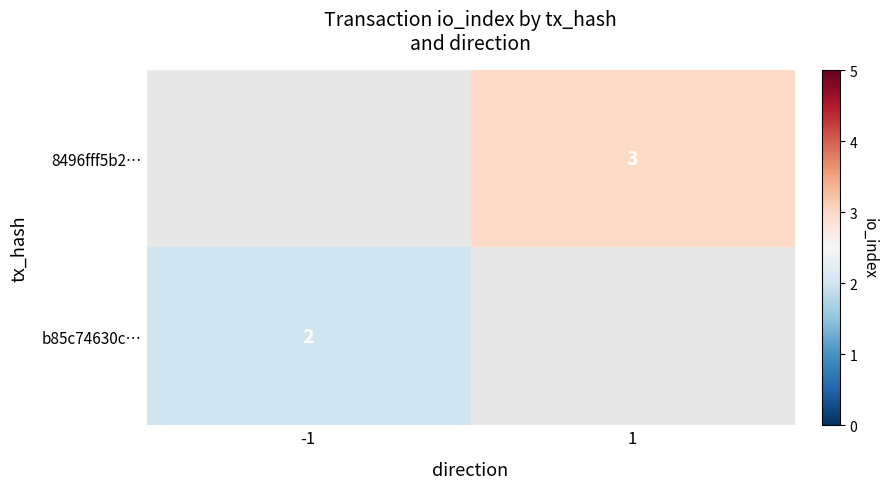

True or false: 8496fff5b2… has a value of 4 at 1.

False